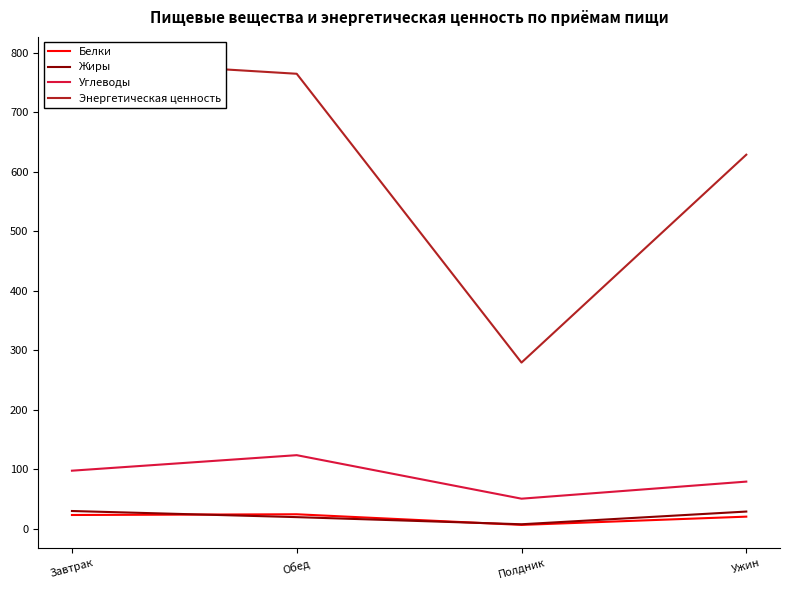

Reading right to left, what are all the values shown in this chart?

Белки: Ужин=20.1	Полдник=6.2	Обед=24.1	Завтрак=22.9
Жиры: Ужин=28.6	Полдник=7.3	Обед=19.3	Завтрак=29.6
Углеводы: Ужин=79.0	Полдник=50.3	Обед=123.5	Завтрак=97.4
Энергетическая ценность: Ужин=628.6	Полдник=279.1	Обед=764.7	Завтрак=787.6